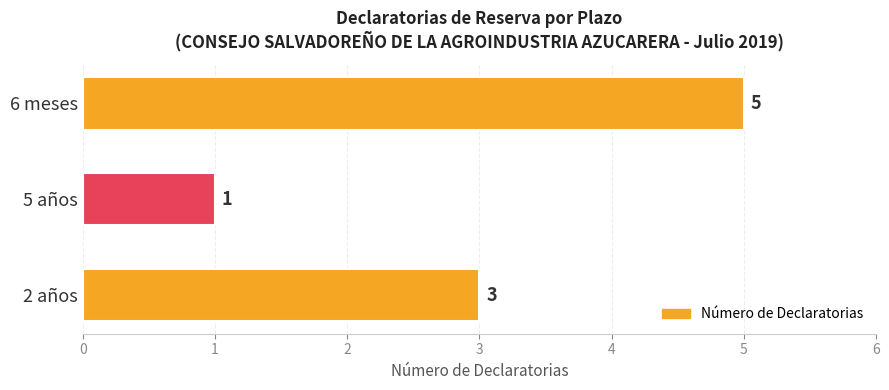

The value at 6 meses is 8. True or false?

False